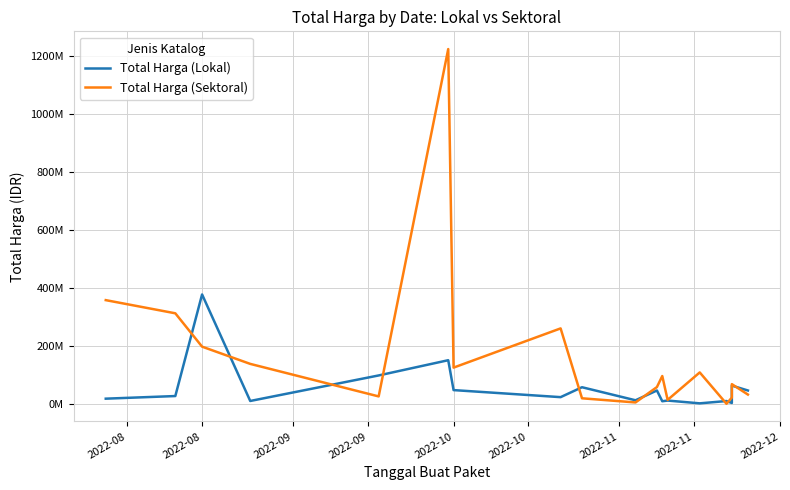

Is it true that Total Harga (Sektoral) equals 27720000 at 2022-10?

True